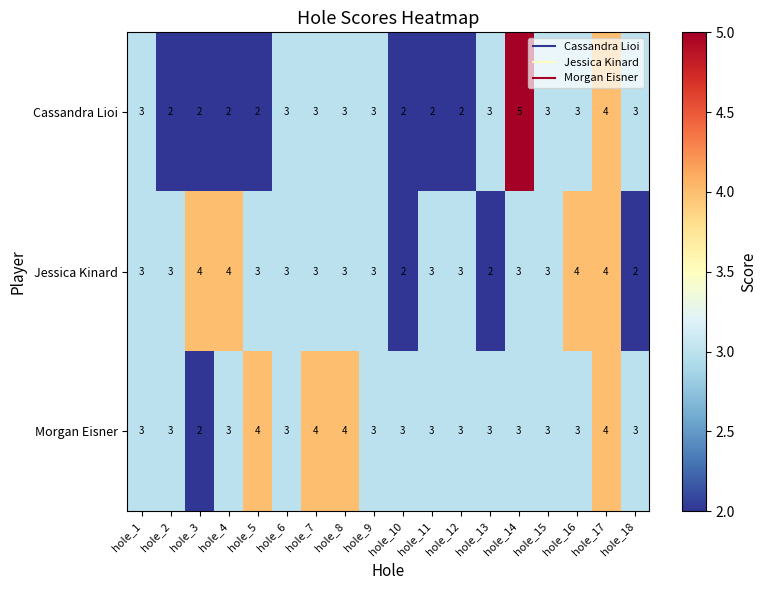

What is the total value across all series at hole_3?

8